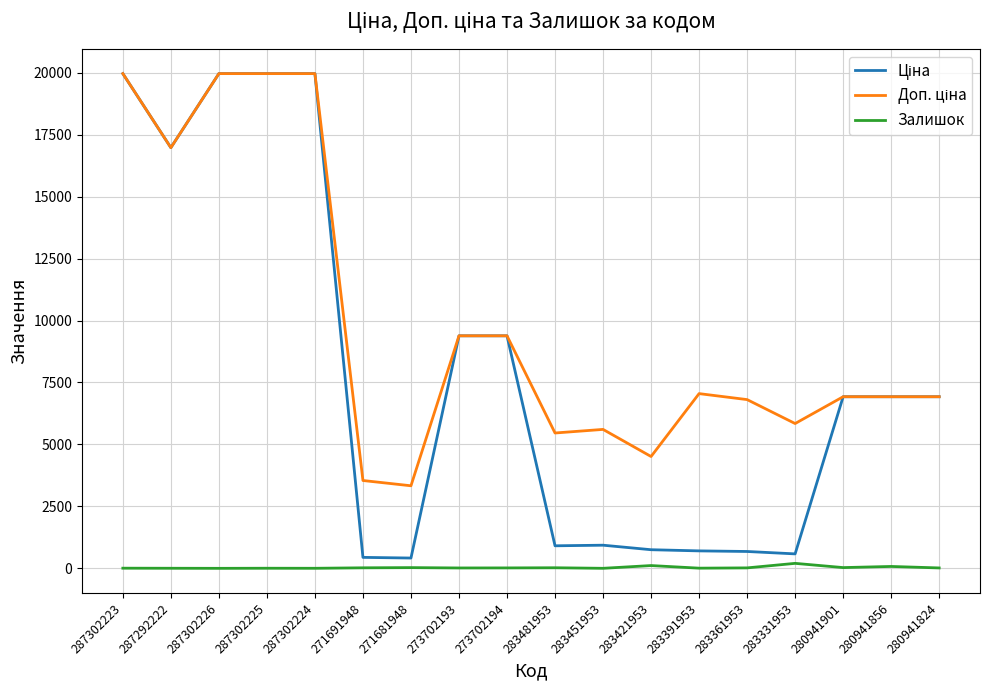

What position from the left is 273702193?

8